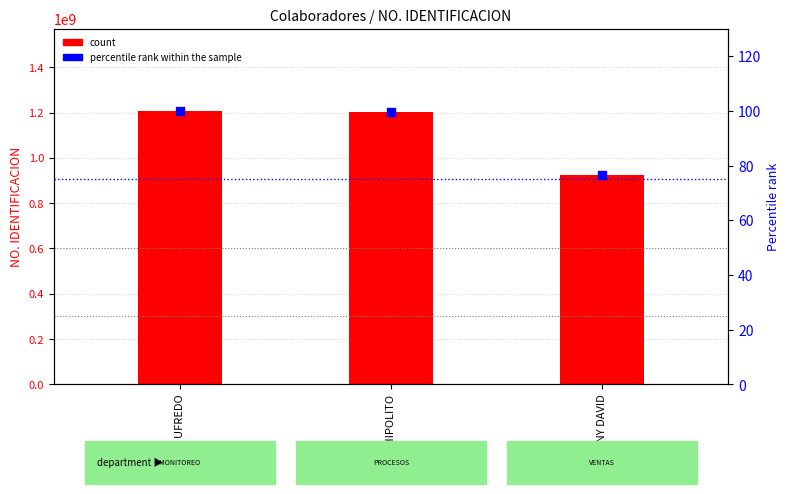

Is the value of percentile rank within the sample at JAVIER HIPOLITO greater than the value of count at JAVIER HIPOLITO?

No